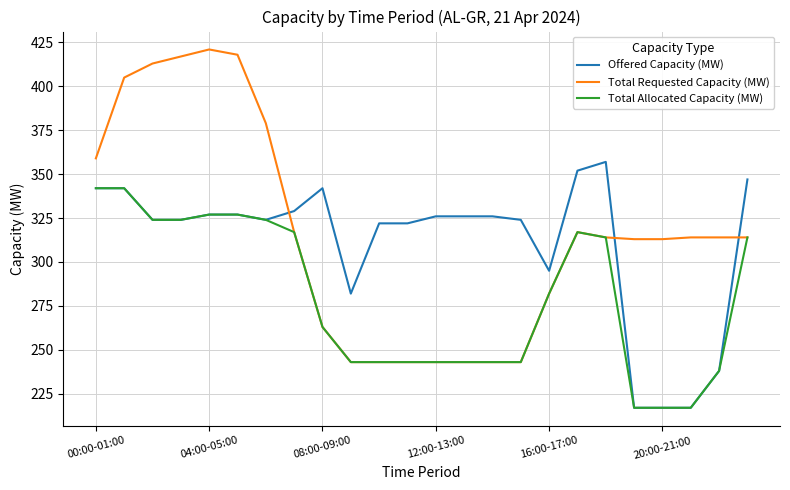

What is the maximum value for Total Allocated Capacity (MW)?

342